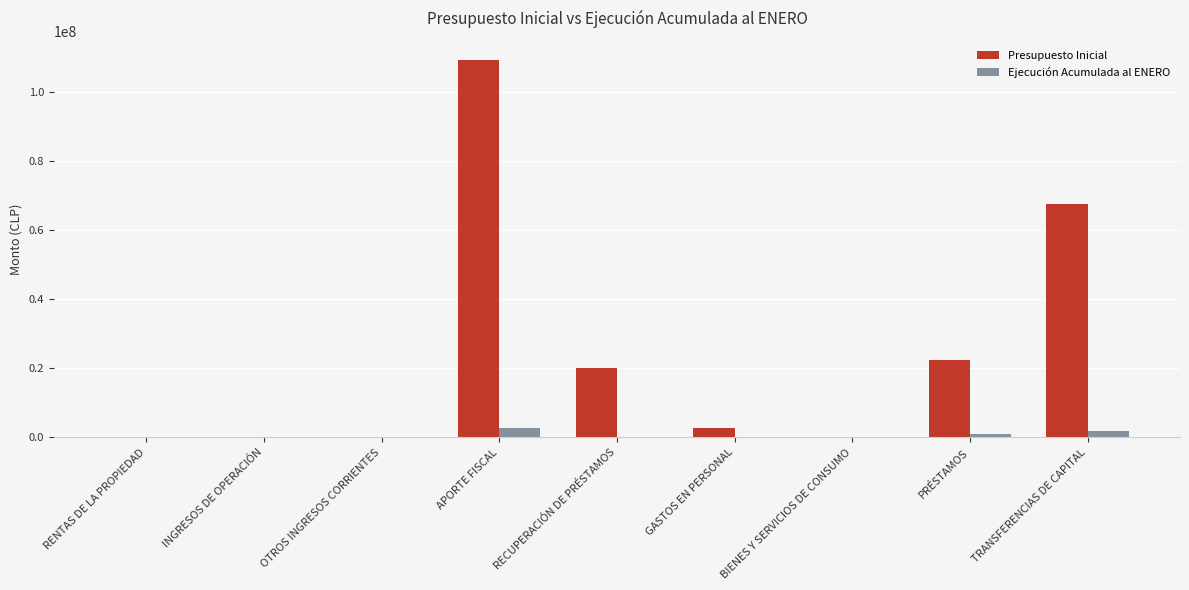

Are the bars horizontal?

No